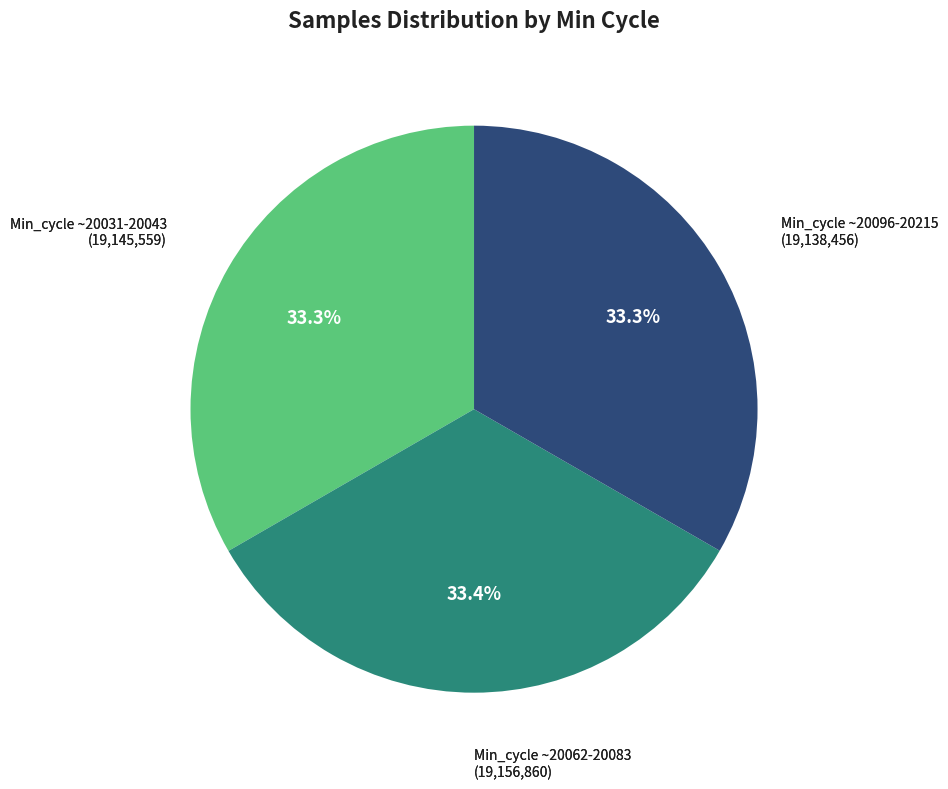

Does any single category account for the majority?

No